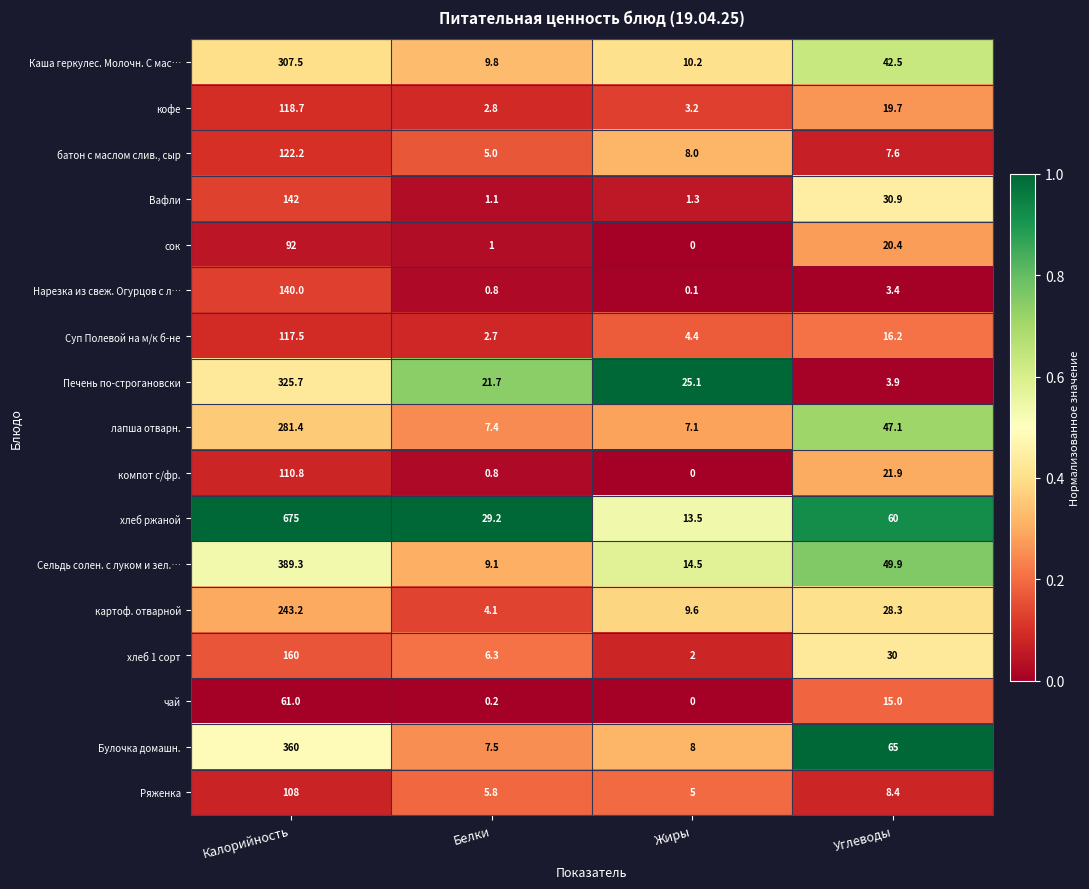

Is it true that картоф. отварной equals 409.2 at Калорийность?

False